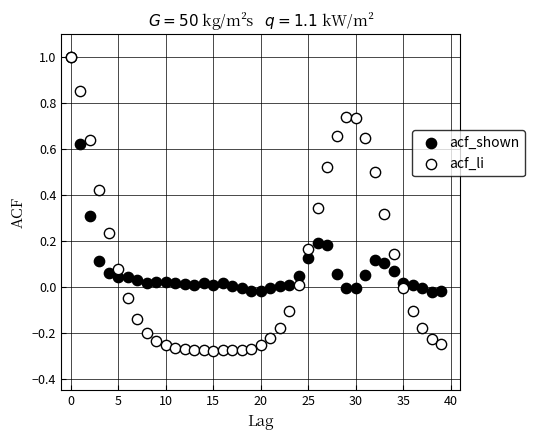

What are all the series names shown in the legend?

acf_shown, acf_li